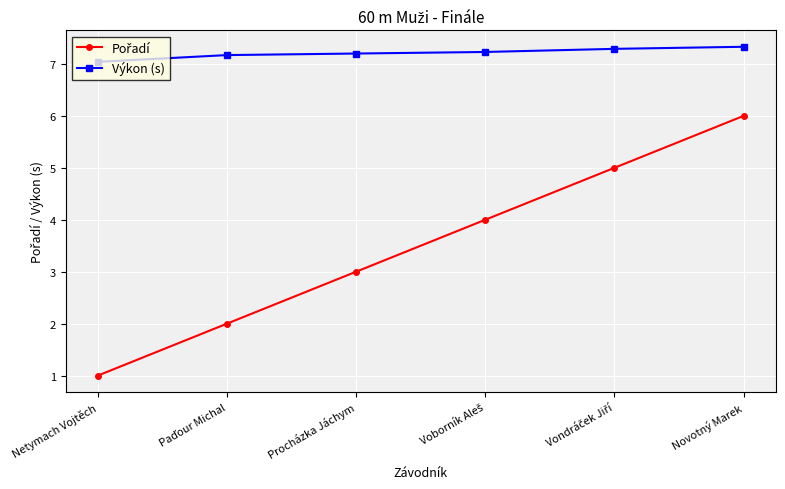

What is the difference between the maximum and minimum values in the Výkon (s) series?

0.3